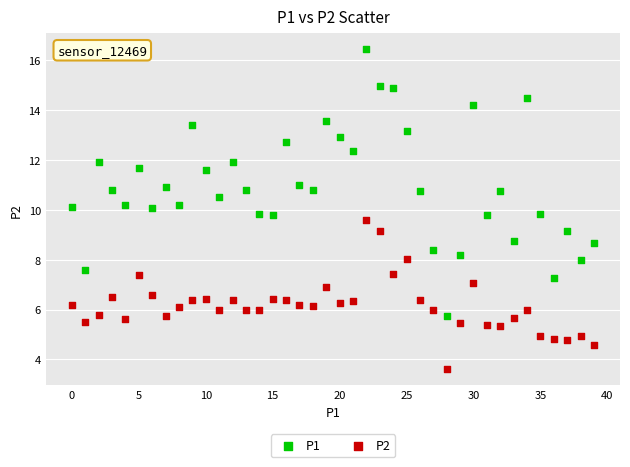

Across all data points, what is the range of Y values (max minus min)?

12.8